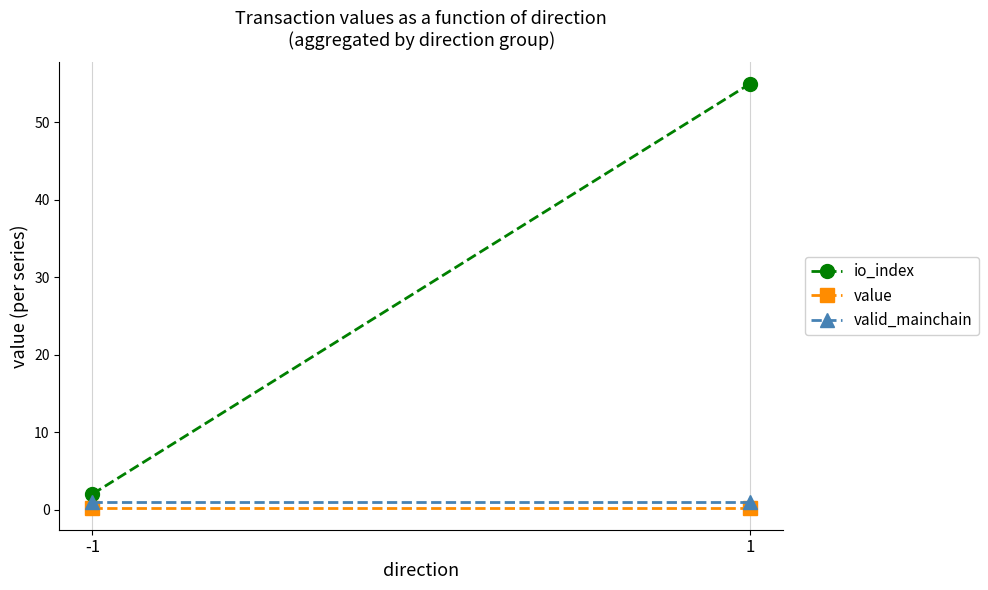

What is the maximum value shown in the chart?

55.0